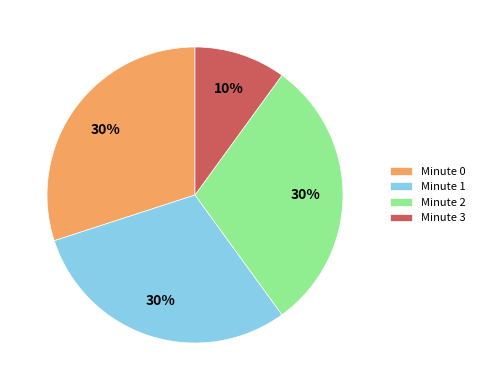

Approximately how many times larger is the value at Minute 0 compared to Minute 3?

3.0